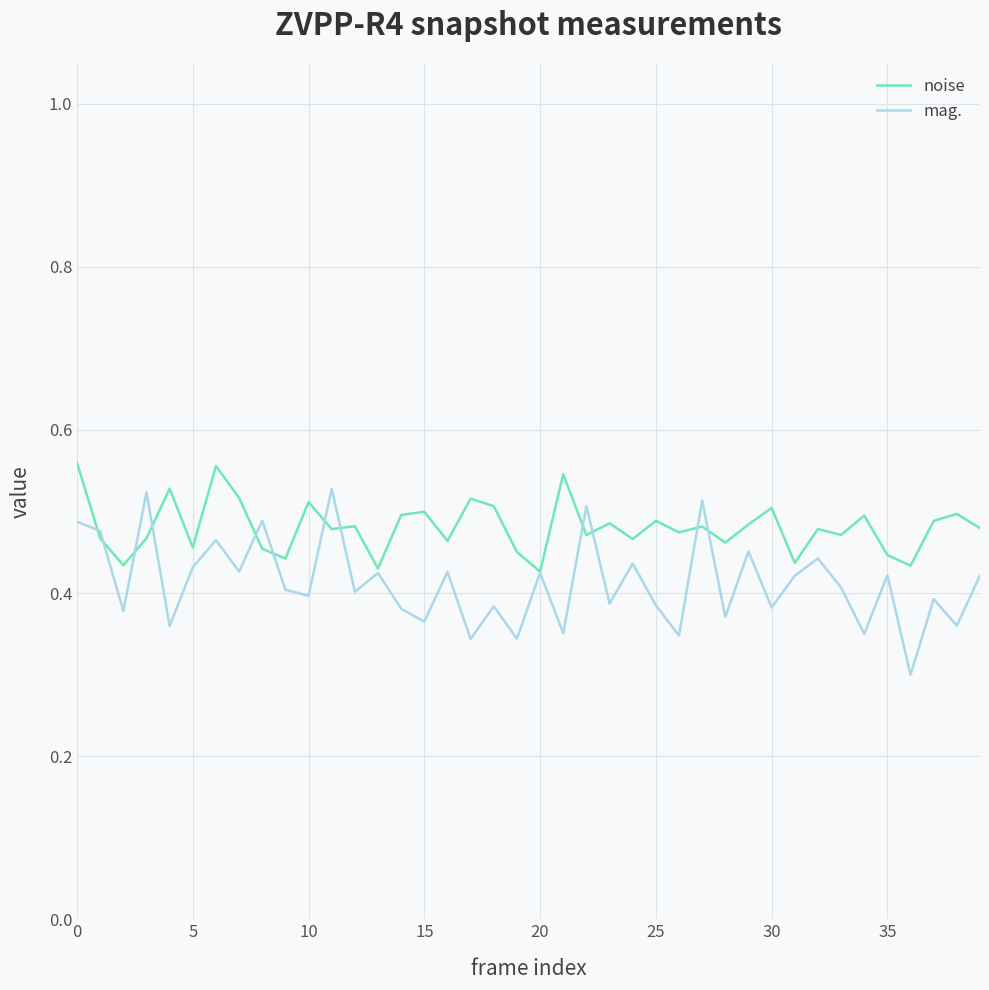

How many lines are shown in the chart?

2